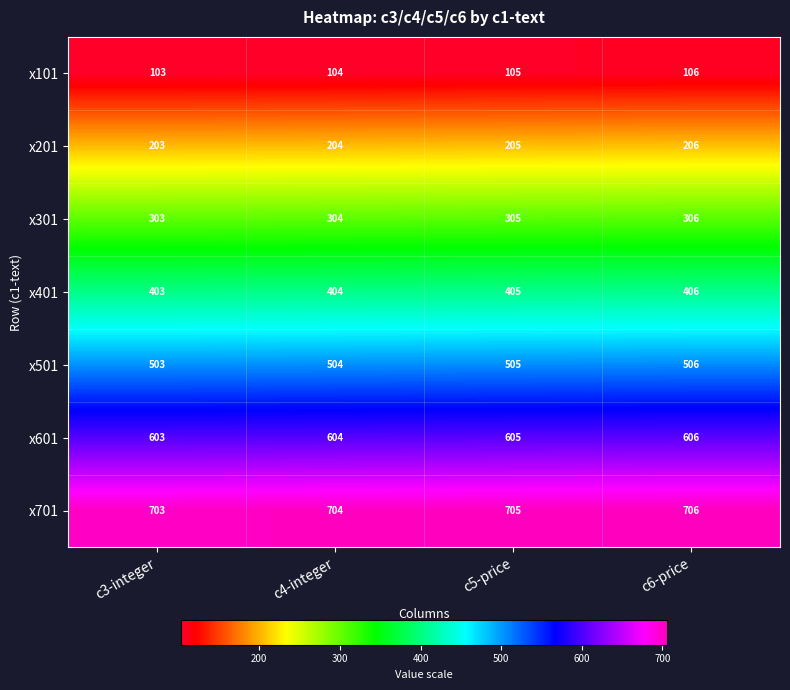

What is the smallest value displayed?

103